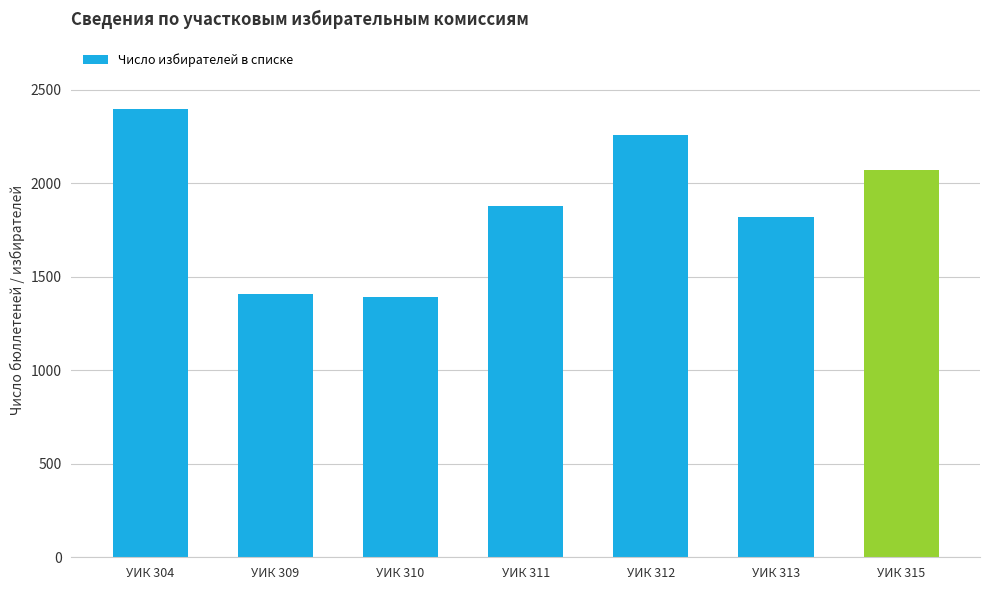

Count the number of data series in this chart.

1